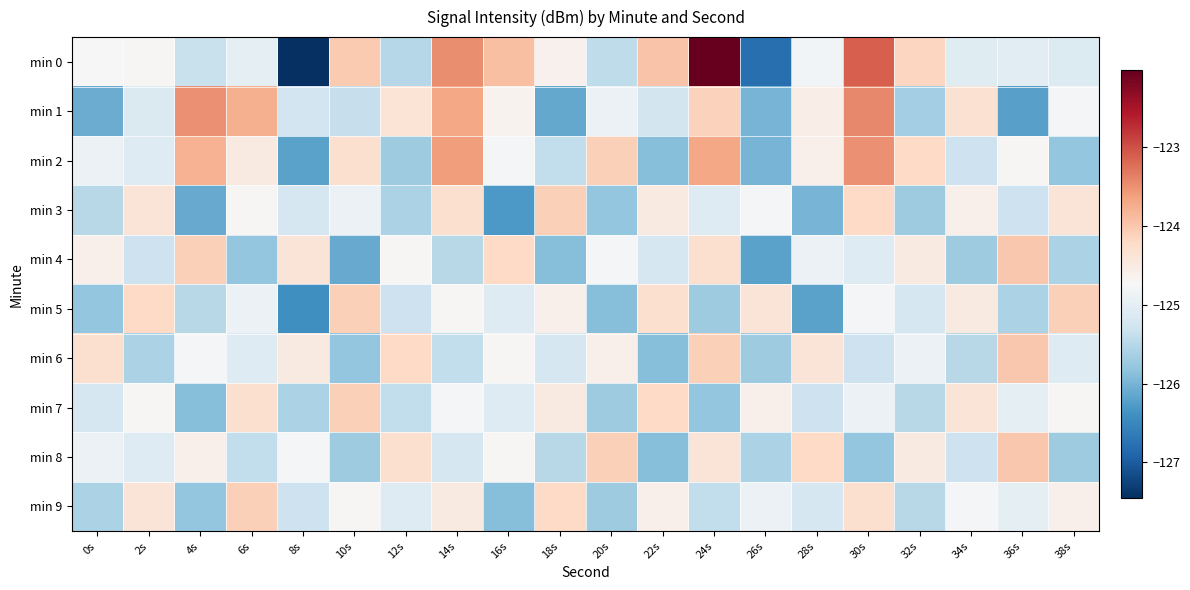

At which category is the sum across all series the highest?

30s